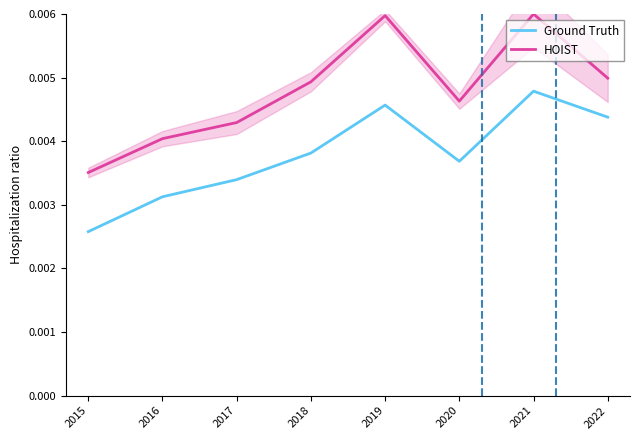

Which series has the largest range (max minus min)?

HOIST